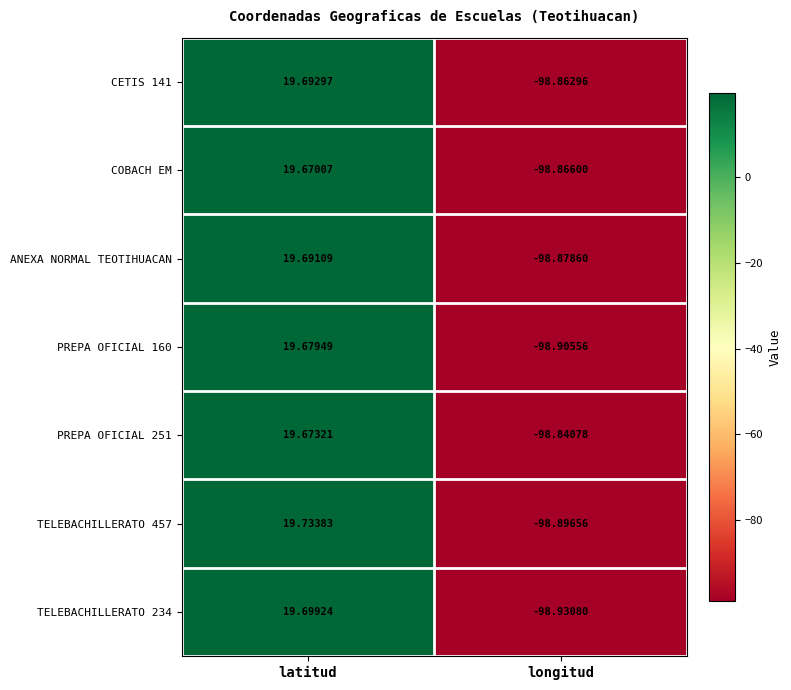

Where does the CETIS 141 series first go above 19?

latitud